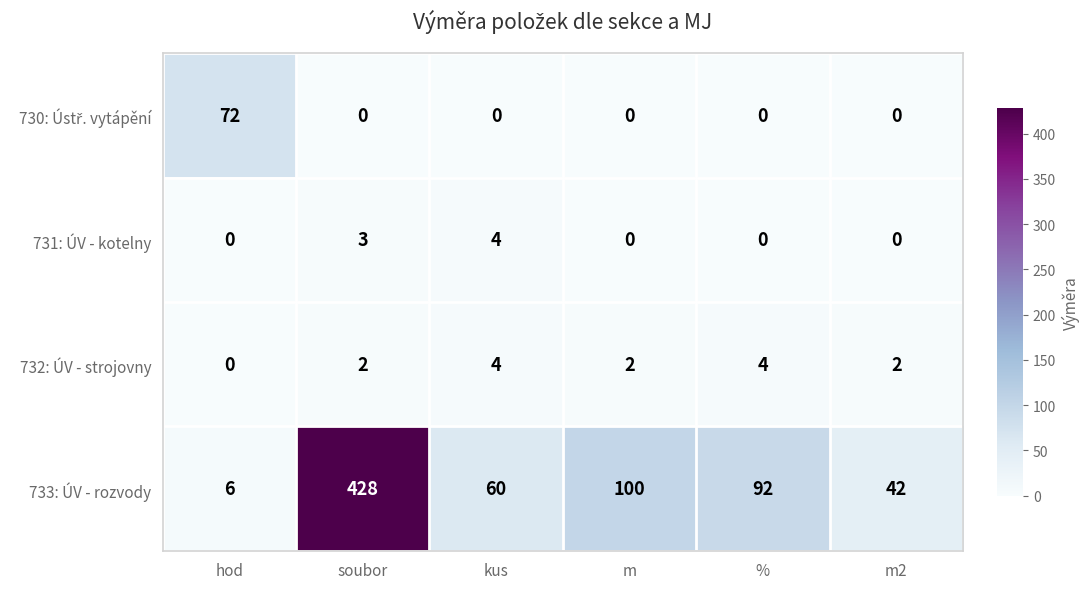

The value of 731: ÚV - kotelny at % is 0. True or false?

True